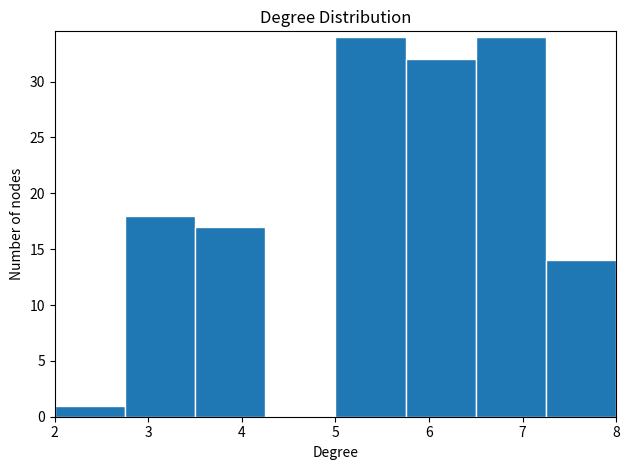

How tall is the bar that spans 5.75 to 6.50 on the x-axis? Neither the bar edges nor the heights are printed on the chart, so give them approximately, as read against the axes.

32